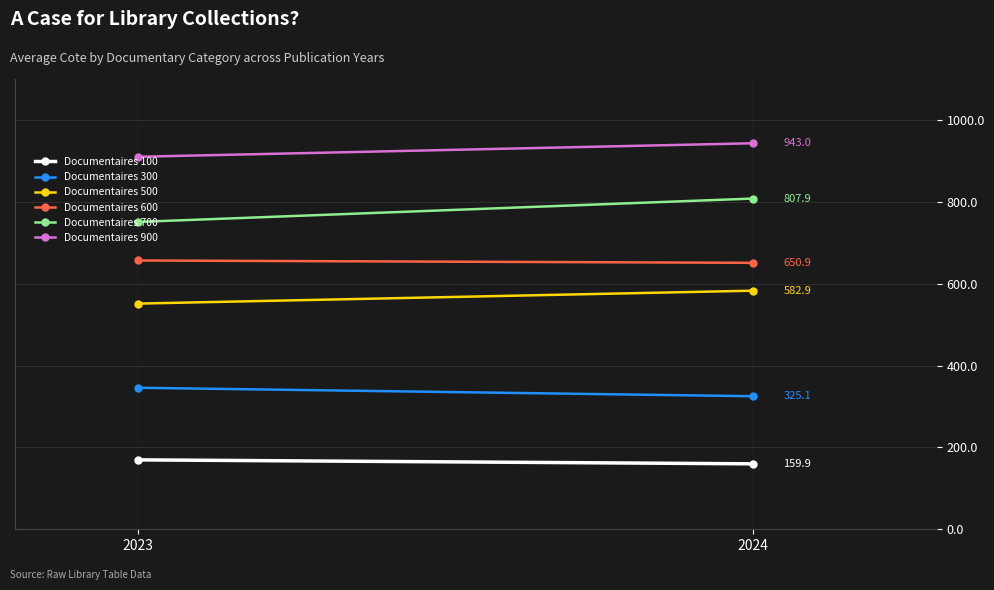

Which series has the largest total across all categories?

Documentaires 900